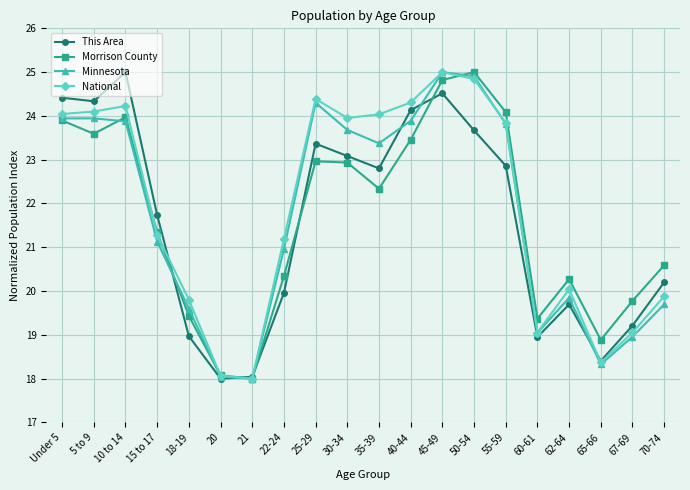

How many interior local peaks does the Morrison County series have?

4